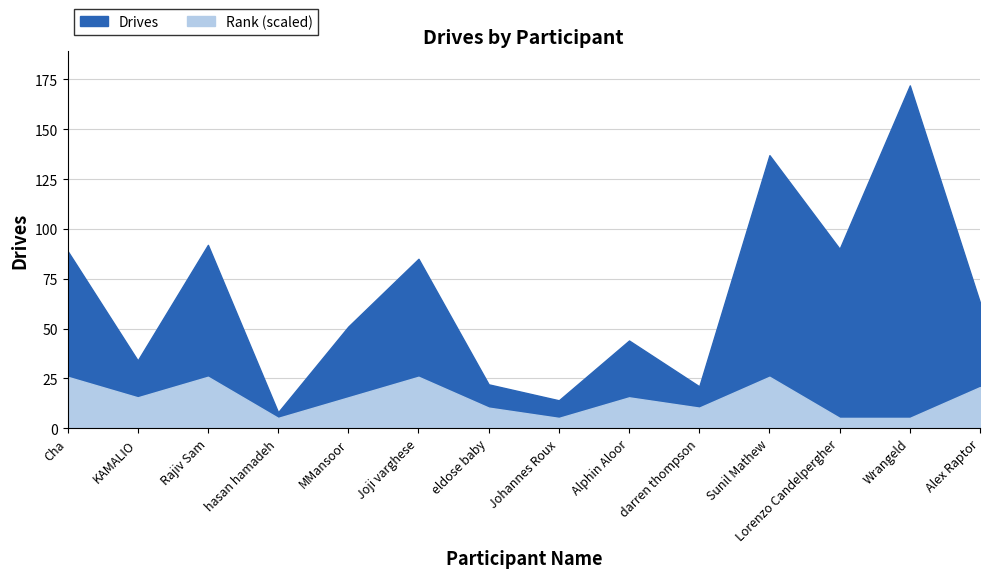

Reading left to right, list all the values displayed in this chart.

Drives: Cha=89	KAMALIO=34	Rajiv Sam=92	hasan hamadeh=8	MMansoor=51	Joji varghese=85	eldose baby=22	Johannes Roux=14	Alphin Aloor=44	darren thompson=21	Sunil Mathew=137	Lorenzo Candelpergher=90	Wrangeld=172	Alex Raptor=63
Rank_numeric: Cha=5	KAMALIO=3	Rajiv Sam=5	hasan hamadeh=1	MMansoor=3	Joji varghese=5	eldose baby=2	Johannes Roux=1	Alphin Aloor=3	darren thompson=2	Sunil Mathew=5	Lorenzo Candelpergher=1	Wrangeld=1	Alex Raptor=4